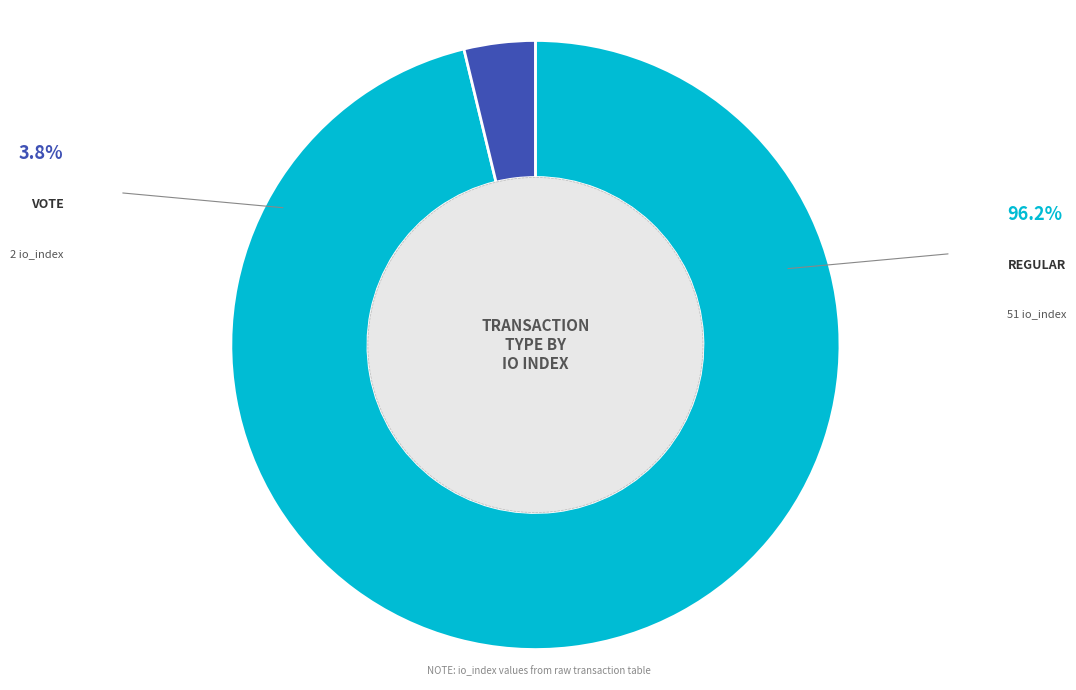

How many segments does this pie chart have?

2